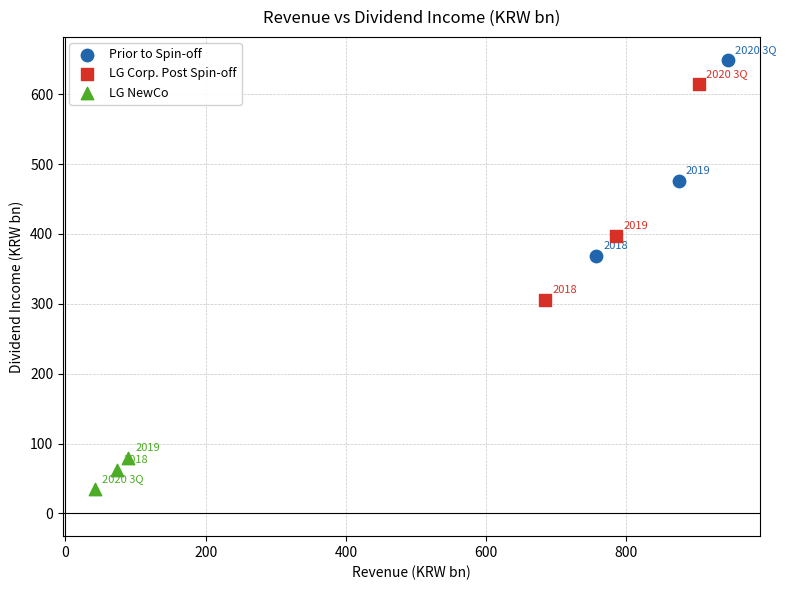

Which series has the widest spread of Y values?

LG Corp. Post Spin-off